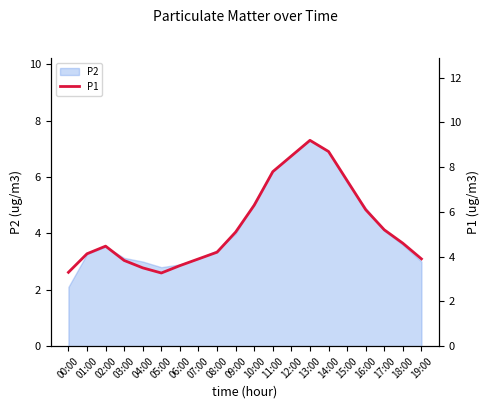

Reading left to right, transcribe all the data shown in this chart.

00:00=3.3	01:00=4.1	02:00=4.5	03:00=3.8	04:00=3.5	05:00=3.3	06:00=3.6	07:00=3.9	08:00=4.2	09:00=5.1	10:00=6.3	11:00=7.8	12:00=8.5	13:00=9.2	14:00=8.7	15:00=7.4	16:00=6.1	17:00=5.2	18:00=4.6	19:00=3.9